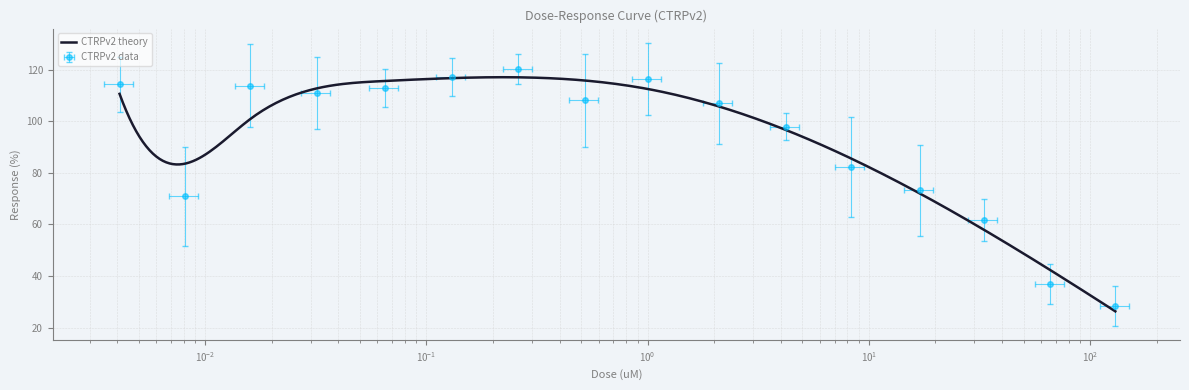

Which has a higher value, 0.0081 or 0.52?

0.52